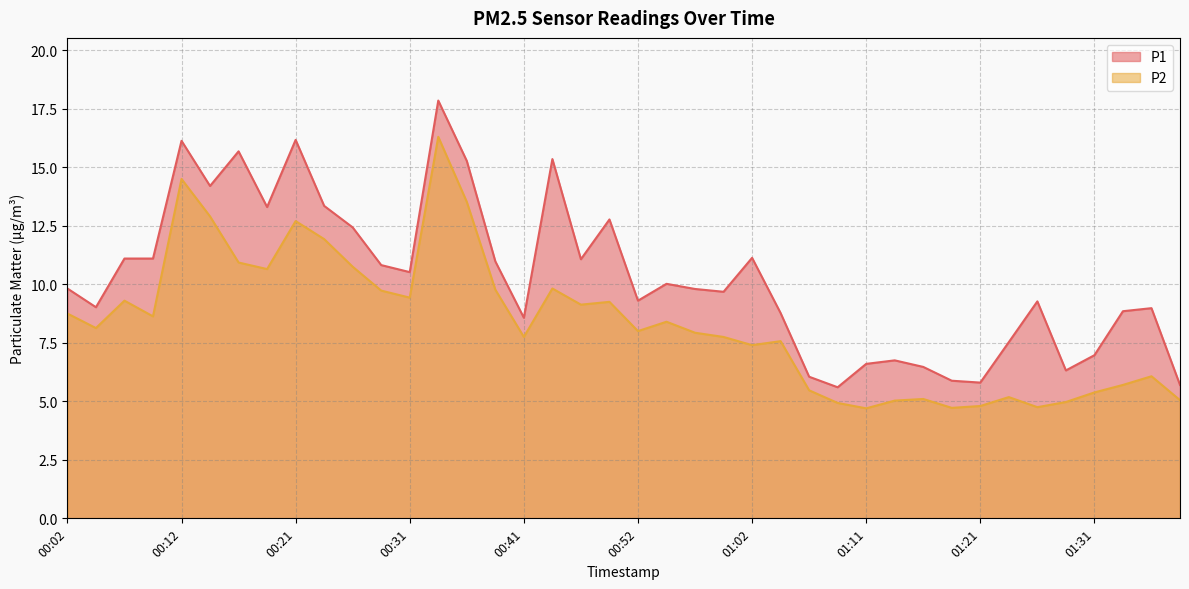

At which category is the sum across all series the highest?

00:34